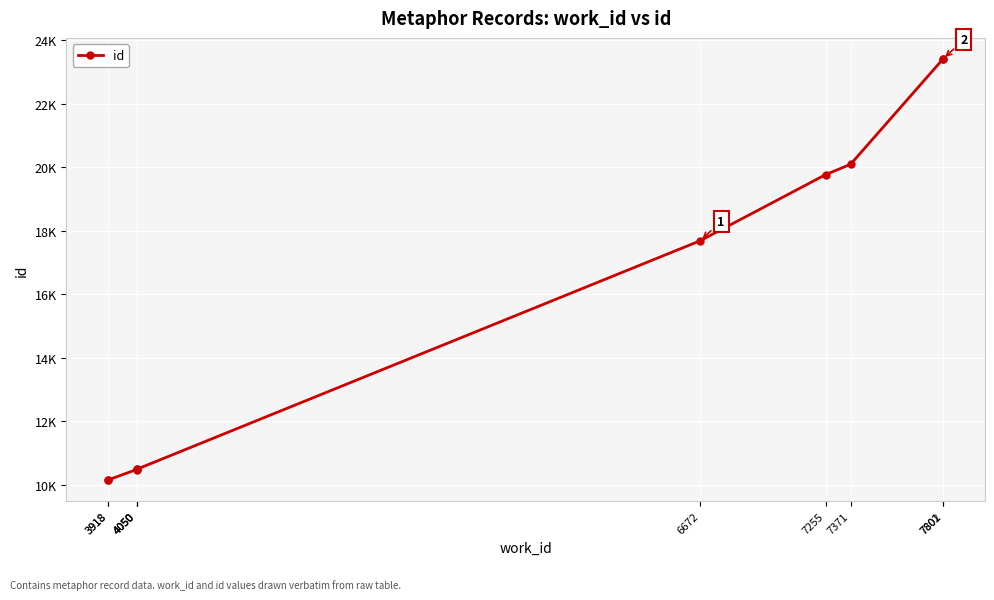

What is the difference between the values at 4050 and 7802?

12915